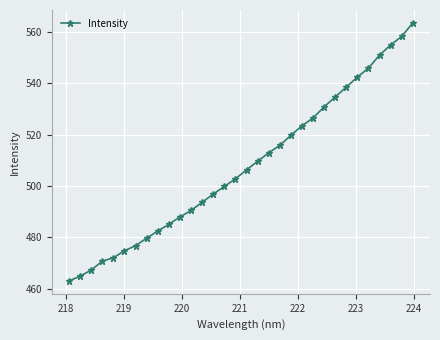

How many lines are shown in the chart?

1